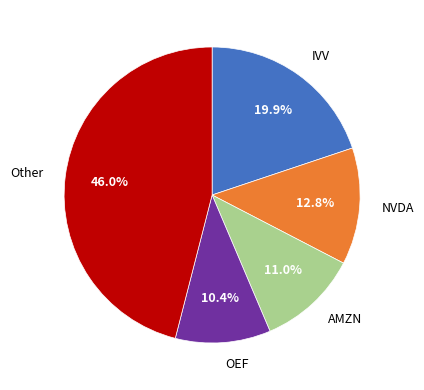

What portion of the pie excludes OEF?

89.6%